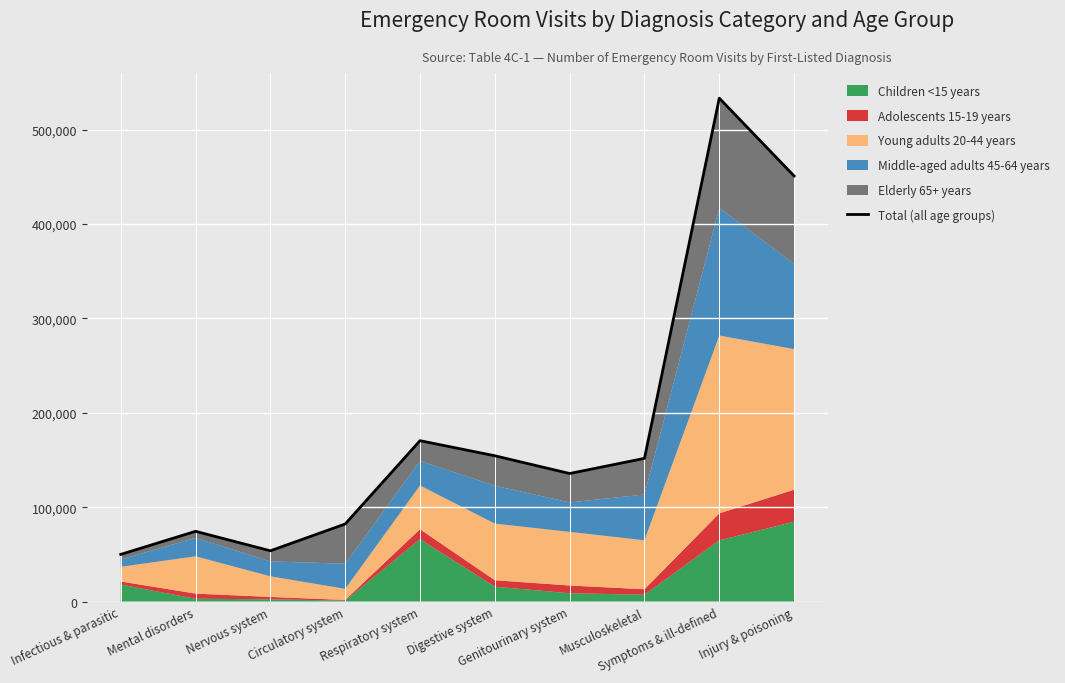

Rank the categories by value from lowest to highest.

Infectious & parasitic, Nervous system, Mental disorders, Circulatory system, Genitourinary system, Musculoskeletal, Digestive system, Respiratory system, Injury & poisoning, Symptoms & ill-defined